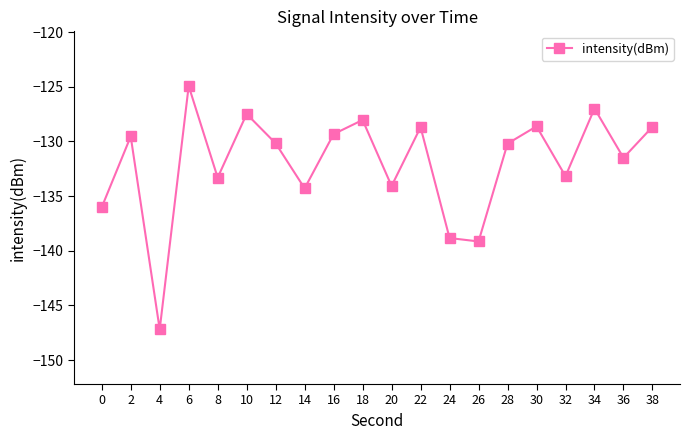

What is the maximum value shown in the chart?

-124.9